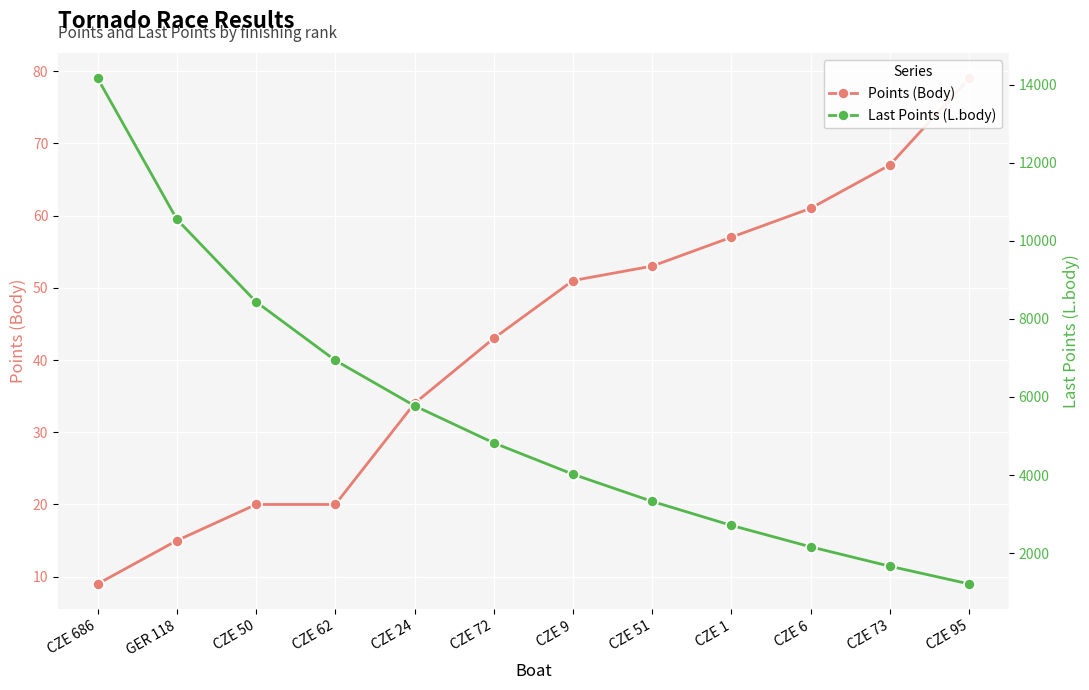

Reading left to right, extract all data points from this chart.

Points (Body): CZE 686=9	GER 118=15	CZE 50=20	CZE 62=20	CZE 24=34	CZE 72=43	CZE 9=51	CZE 51=53	CZE 1=57	CZE 6=61	CZE 73=67	CZE 95=79
Last Points (L.body): CZE 686=14162	GER 118=10550	CZE 50=8437	CZE 62=6937	CZE 24=5775	CZE 72=4824	CZE 9=4021	CZE 51=3325	CZE 1=2711	CZE 6=2162	CZE 73=1665	CZE 95=1212